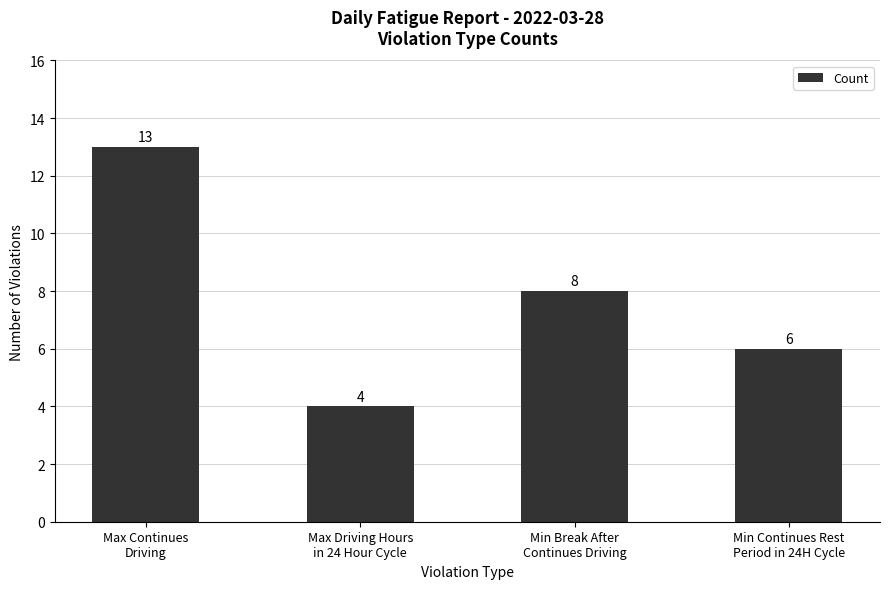

What is the change in value from Min Break After
Continues Driving to Min Continues Rest
Period in 24H Cycle?

-2